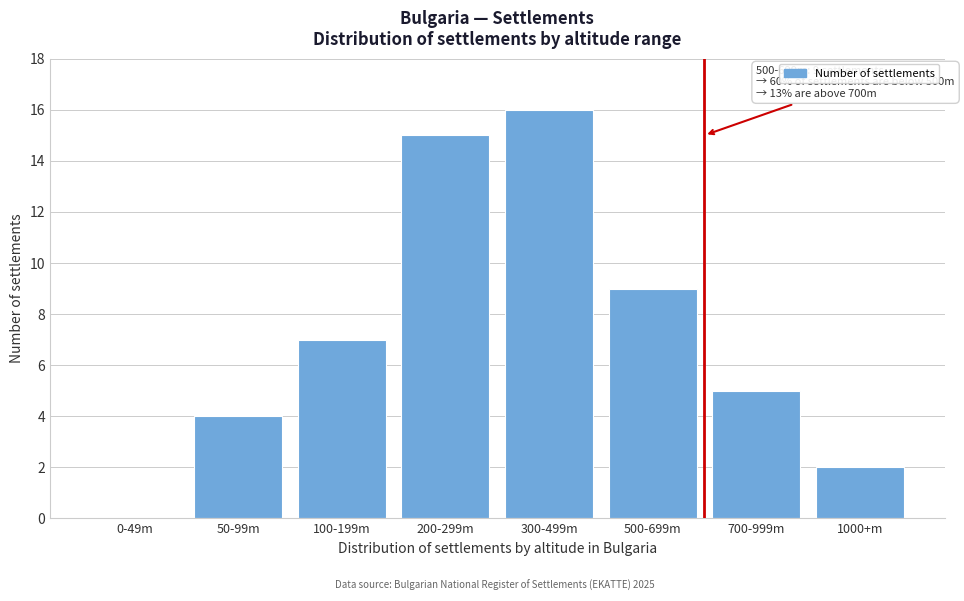

Reading left to right, transcribe all the data shown in this chart.

0-49m=0	50-99m=4	100-199m=7	200-299m=15	300-499m=16	500-699m=9	700-999m=5	1000+m=2